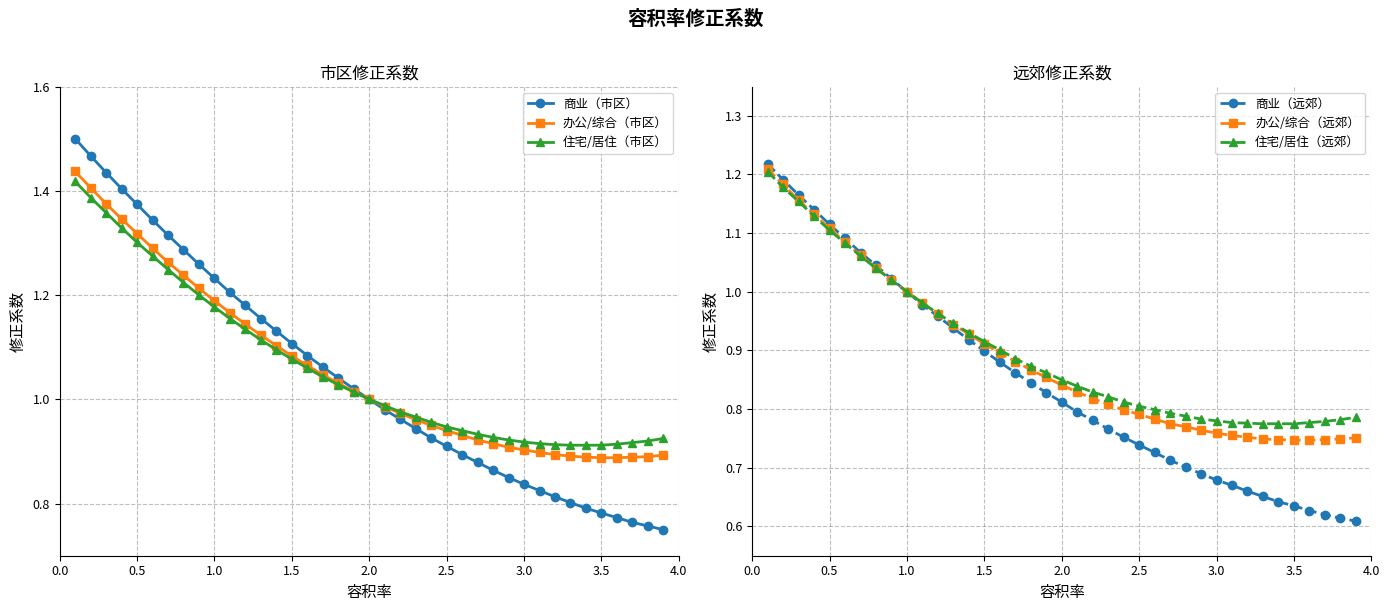

True or false: 商业（远郊） has more than 0 points higher than both neighbors.

False